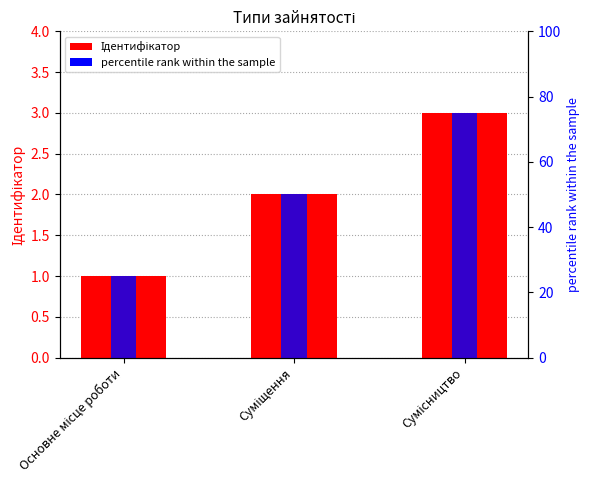

What is the sum of all percentile rank within the sample values?

150